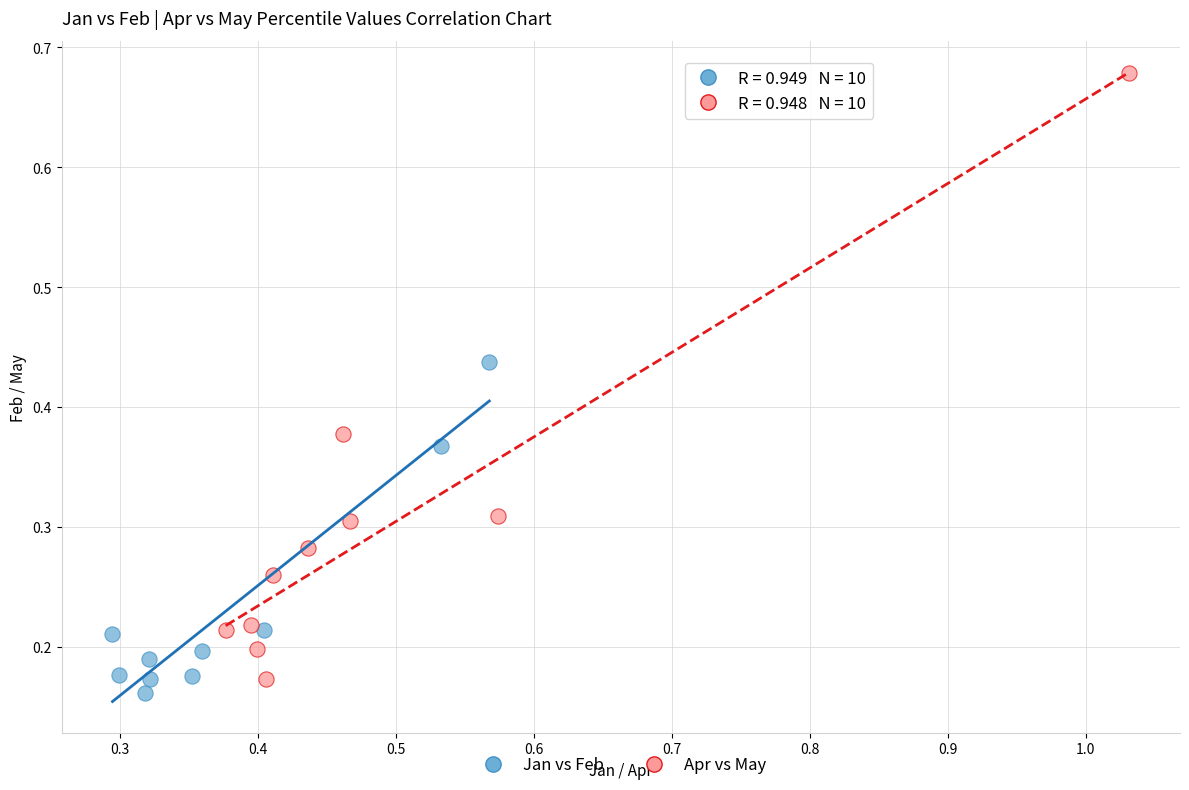

Which series contains the highest Y value?

Apr vs May